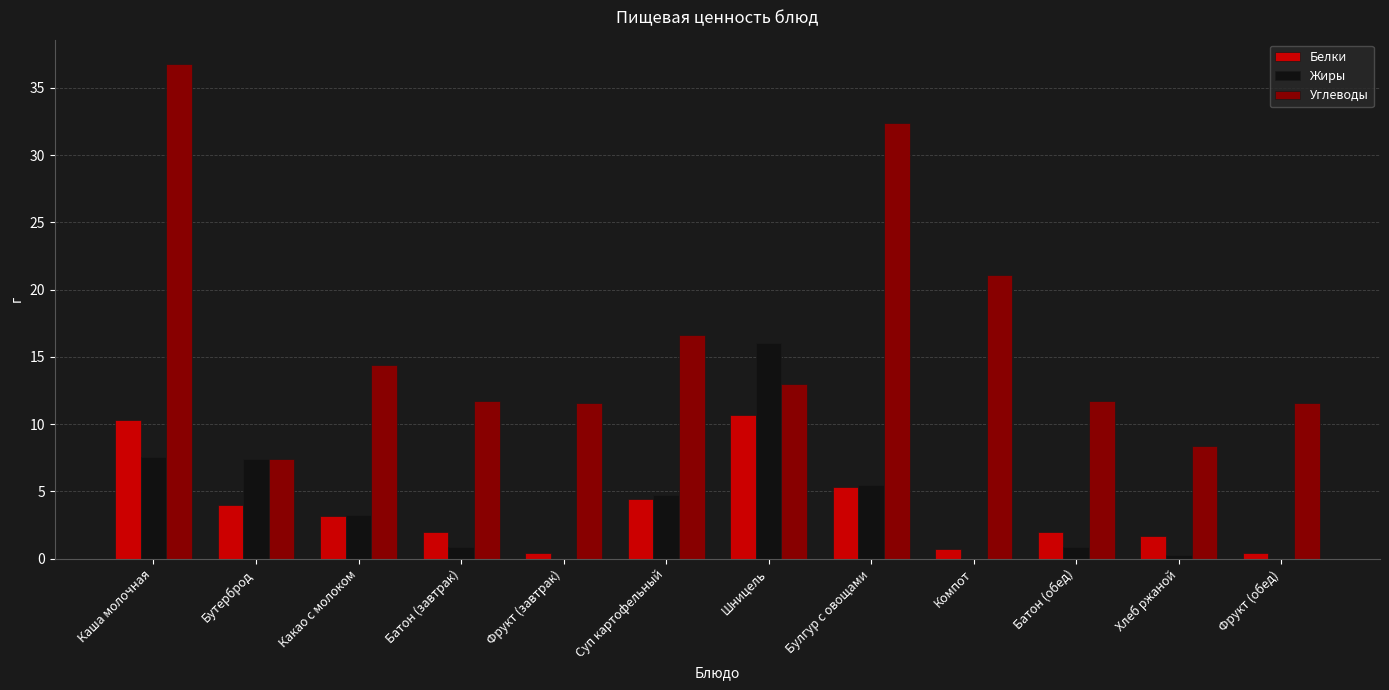

Which category has the highest value in the Углеводы series?

Каша молочная